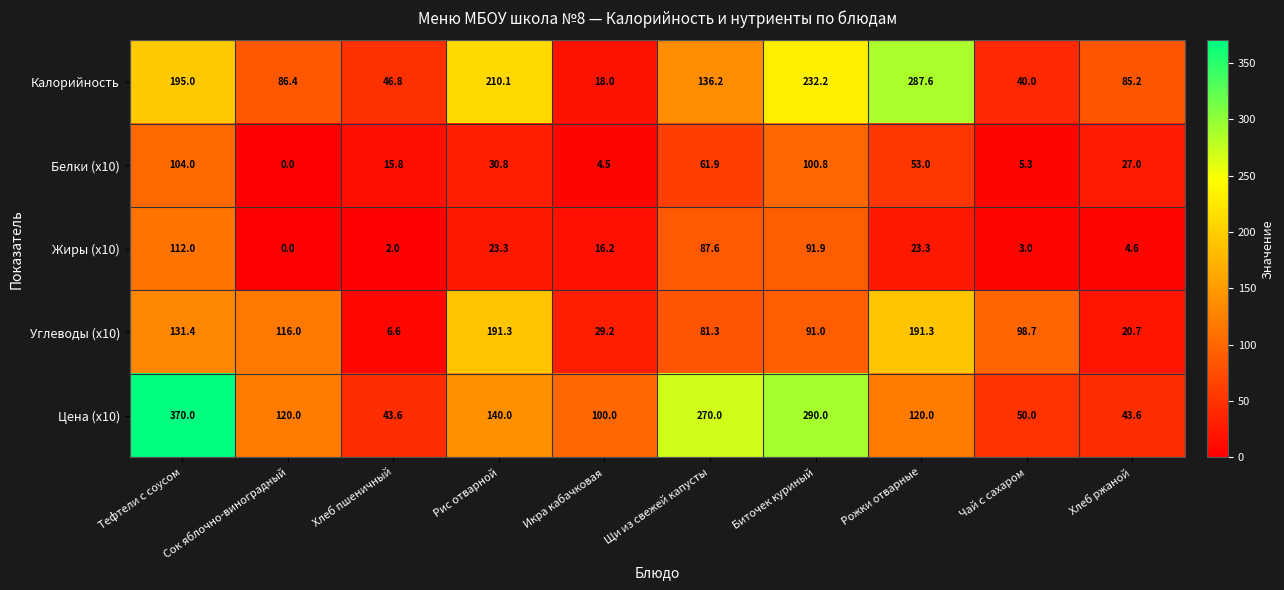

What is the difference between the maximum and minimum values in the Жиры (x10) series?

112.0